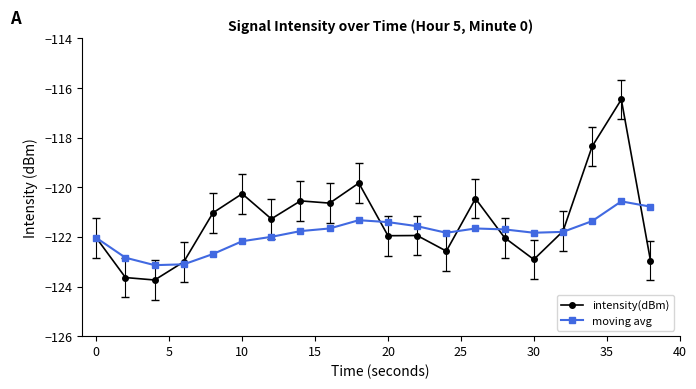

What is the difference between the maximum and minimum values in the intensity(dBm) series?

7.3